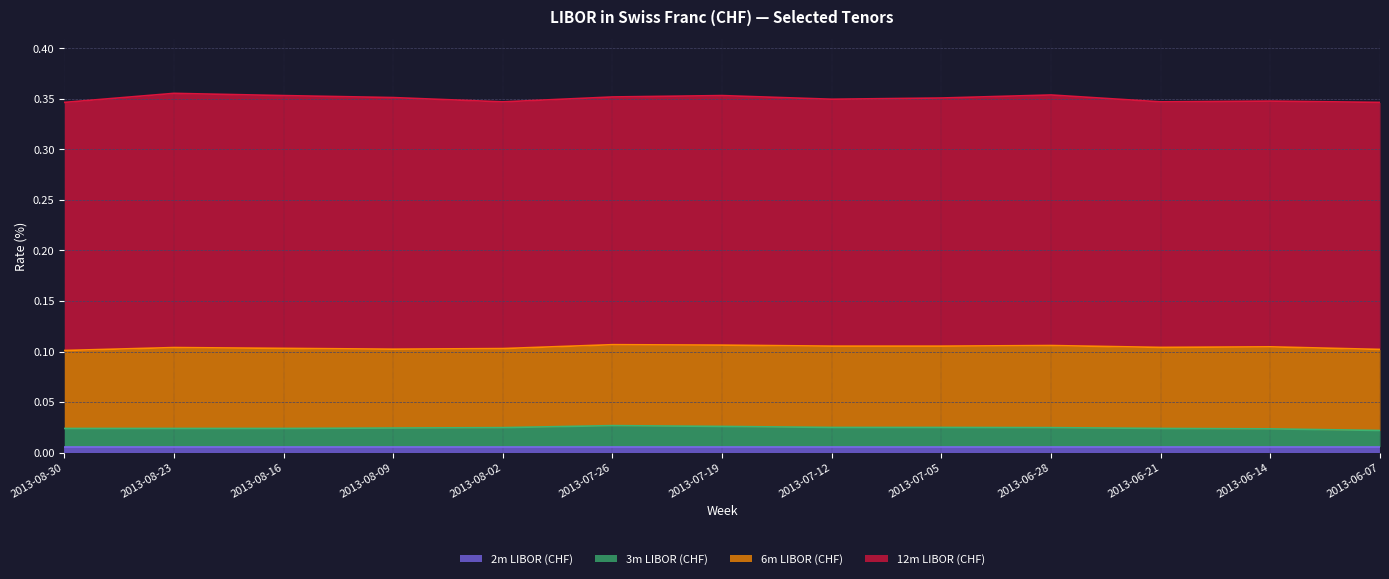

What is the spread (max minus min) of values at 2013-06-07?

0.2